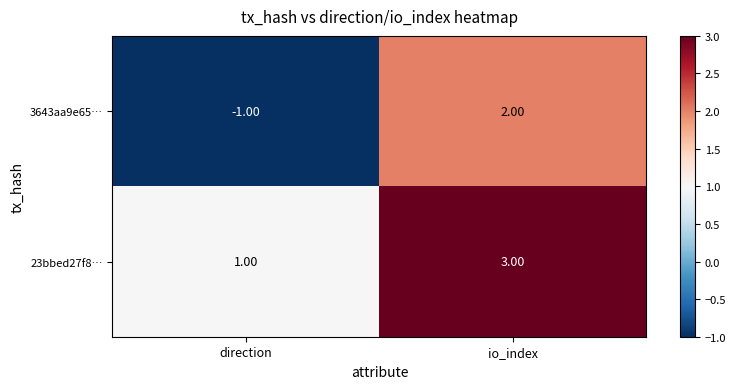

What is the minimum value shown in the chart?

-1